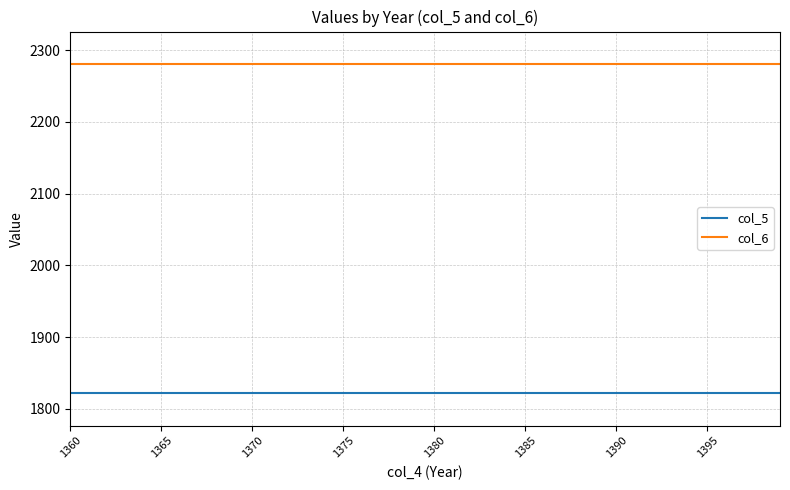

What is the smallest value displayed?

1822.5